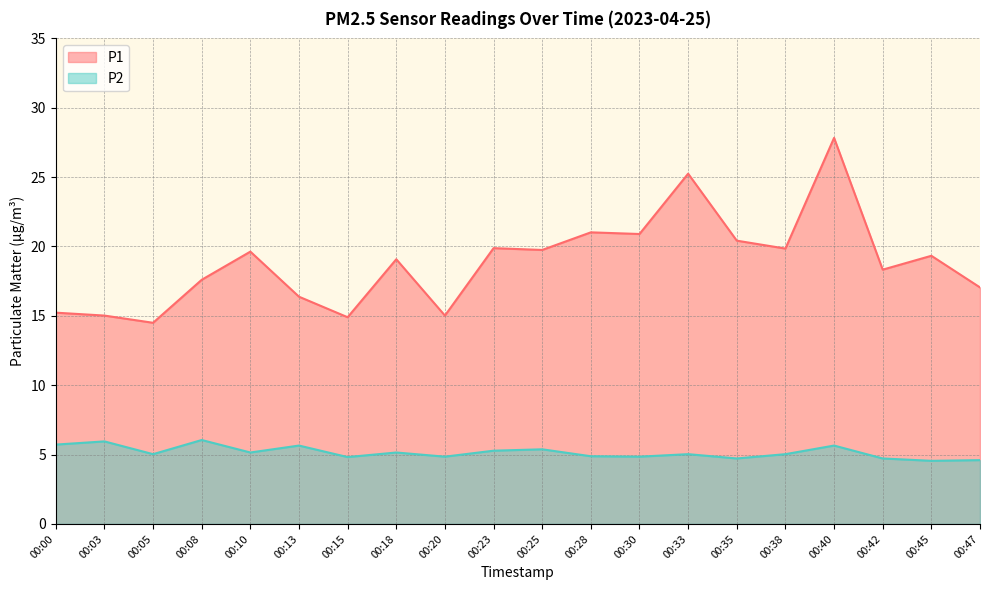

Which category has the lowest value across all series?

00:45